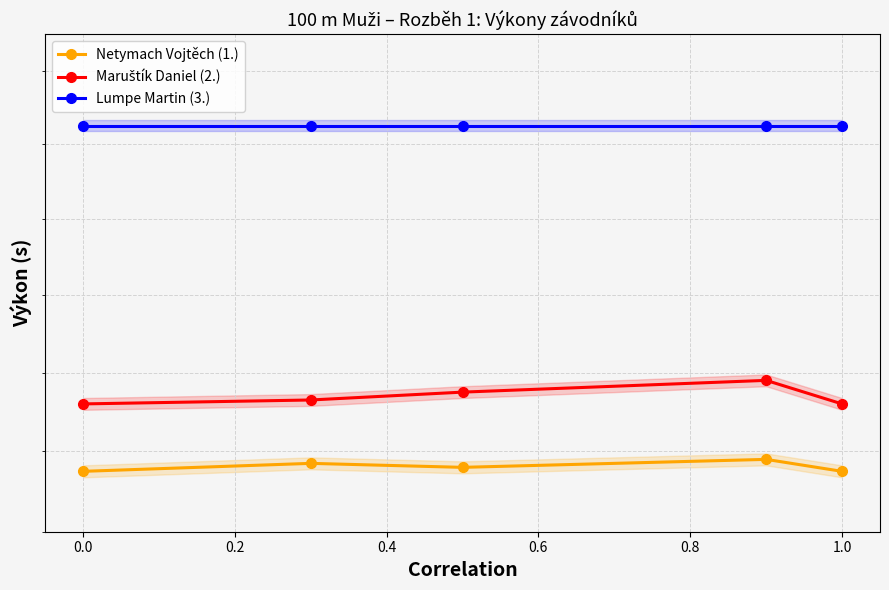

Which series has the largest range (max minus min)?

Maruštík Daniel (2.)